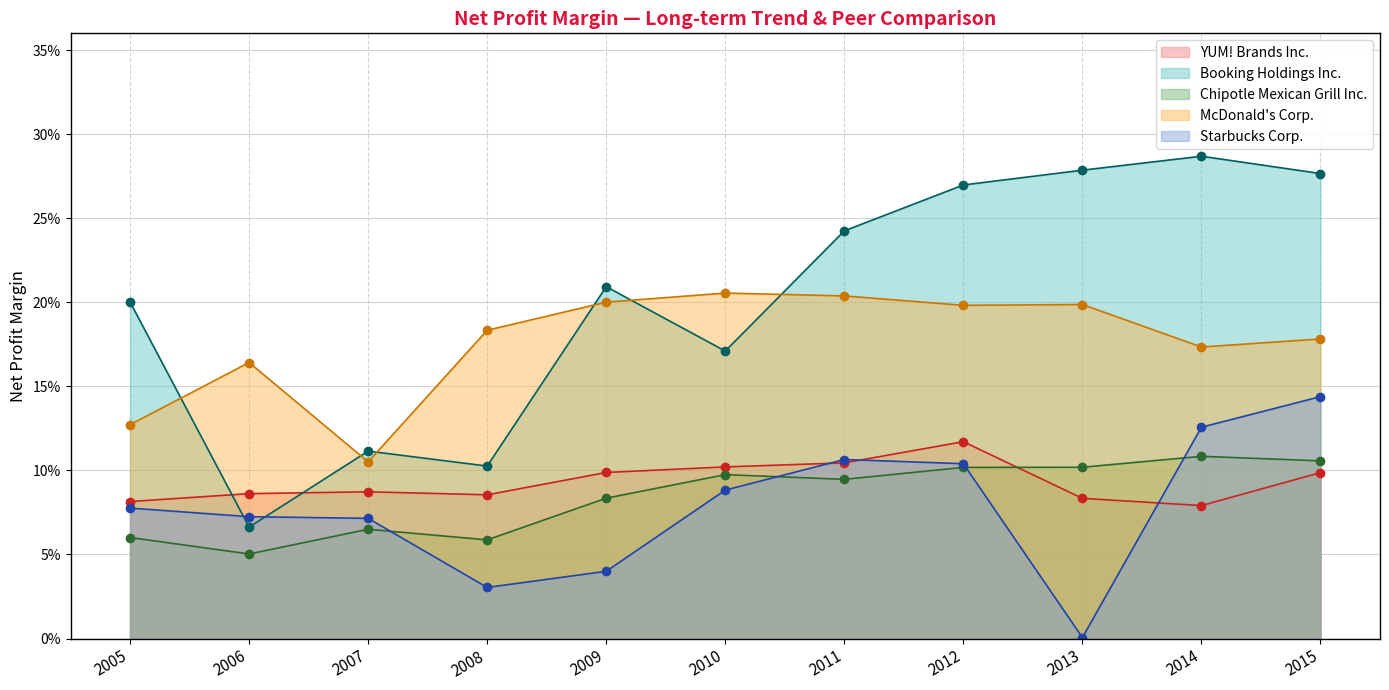

What value does the Booking Holdings Inc. series have at 2010?

0.2